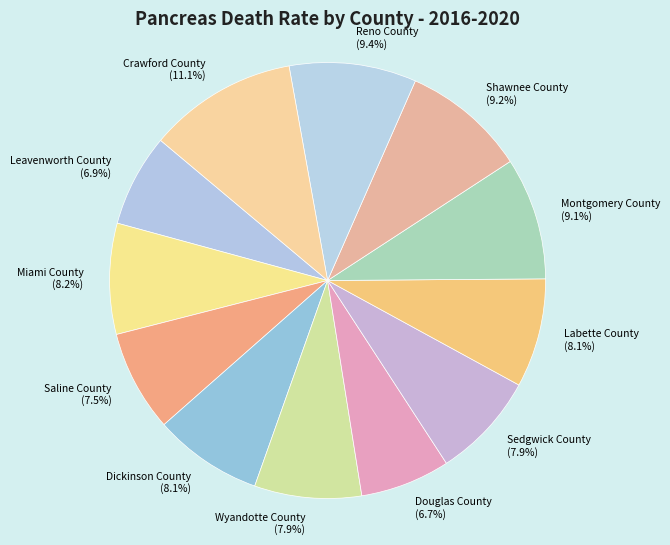

The Wyandotte County slice represents 8% of the pie. True or false?

True